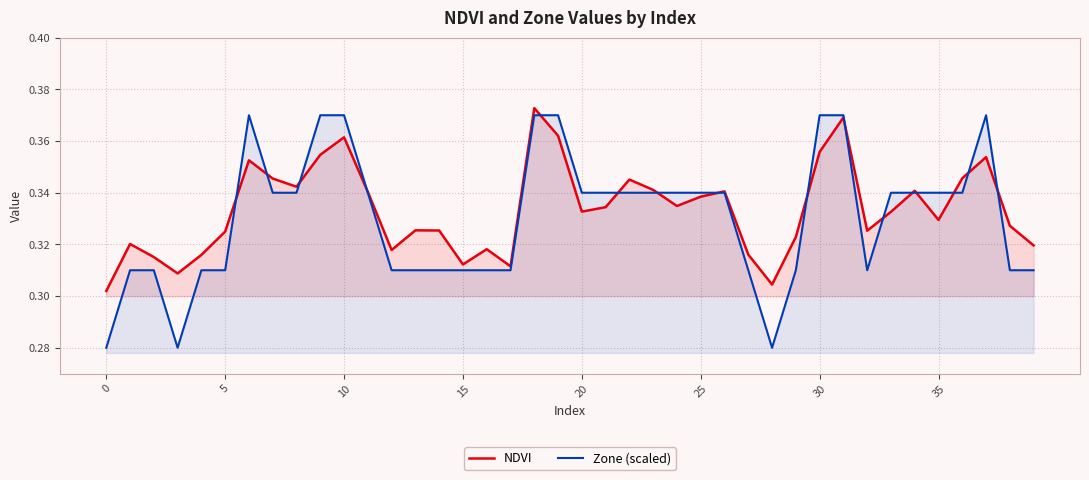

Which category has the highest value across all series?

18